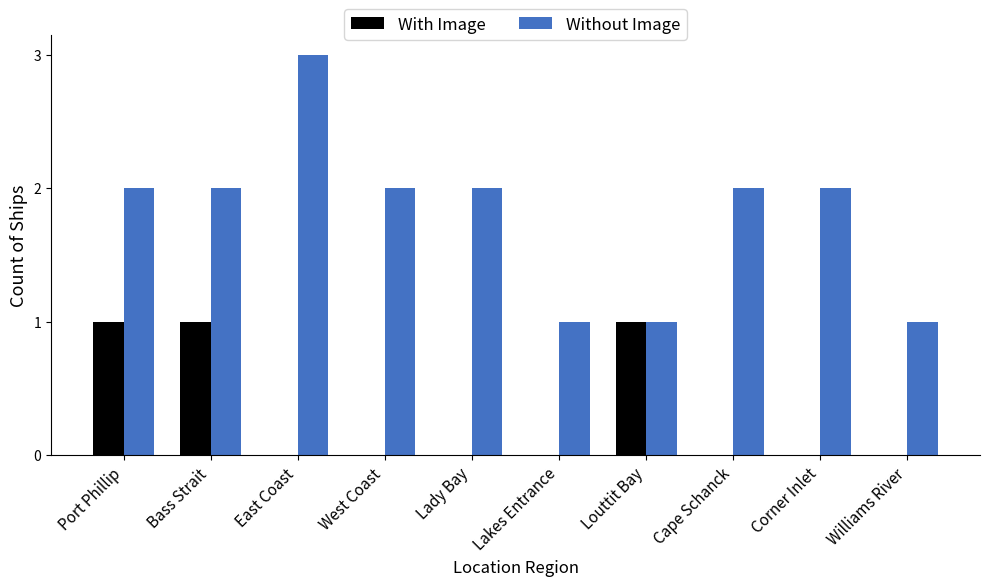

Between Lakes Entrance and Corner Inlet, which series saw the biggest shift?

Without Image